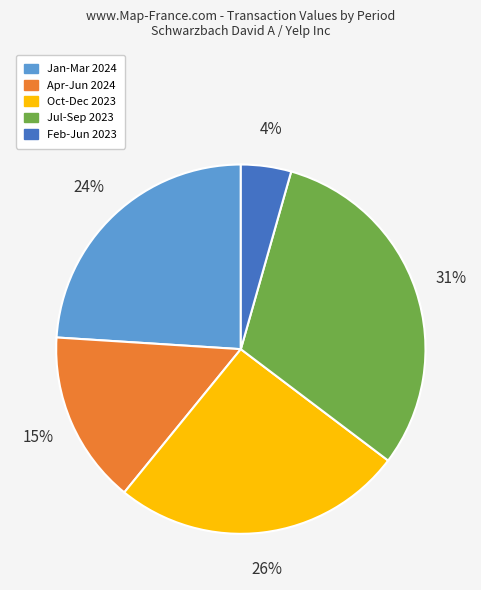

To the nearest percent, what is the difference between the largest and smallest slice percentages?

27%